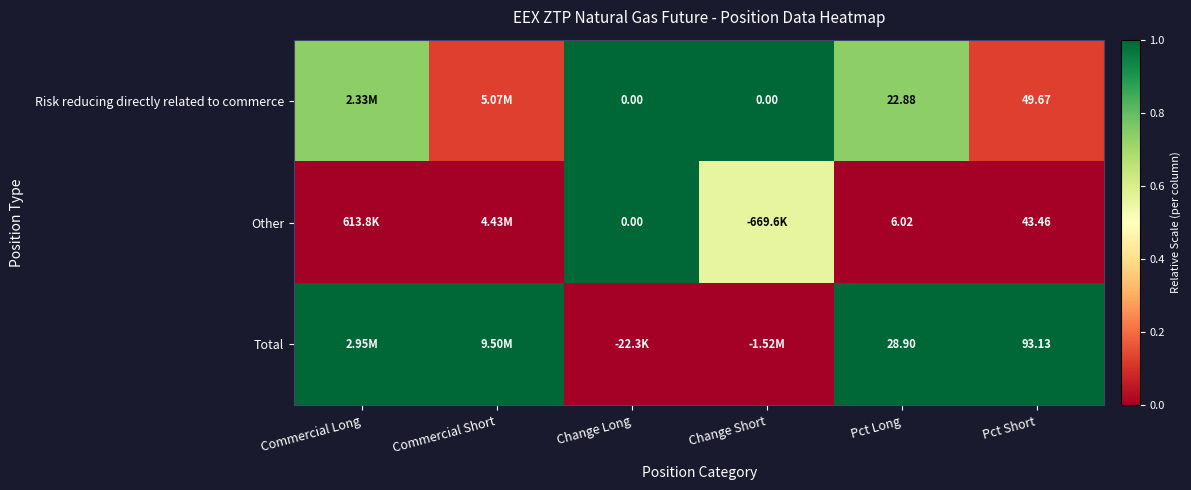

Is the value of Other at Pct Long greater than the value of Risk reducing directly related to commerce at Pct Long?

No